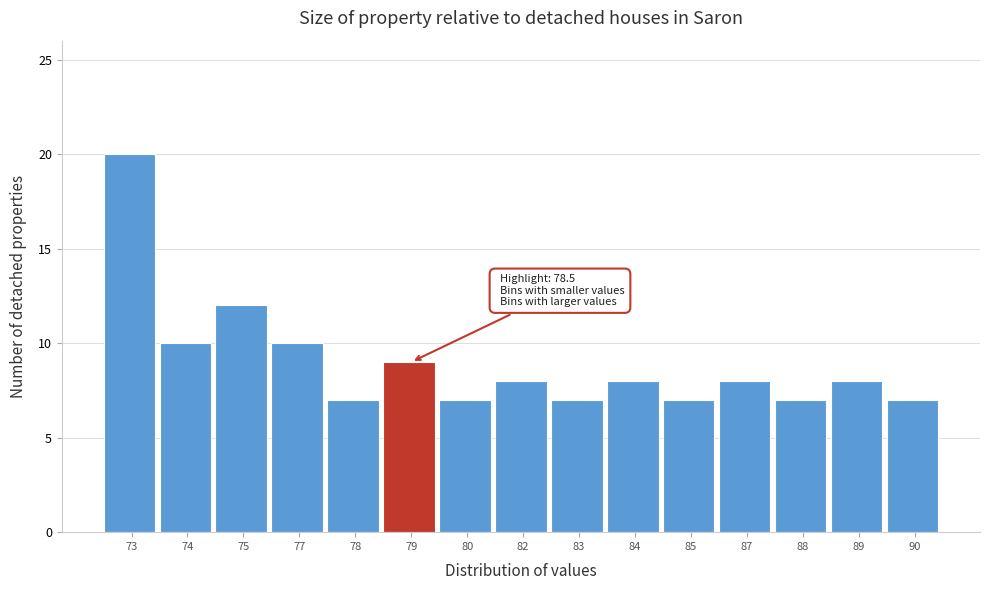

Reading left to right, transcribe all the data shown in this chart.

73=20	74=10	75=12	77=10	78=7	79=9	80=7	82=8	83=7	84=8	85=7	87=8	88=7	89=8	90=7